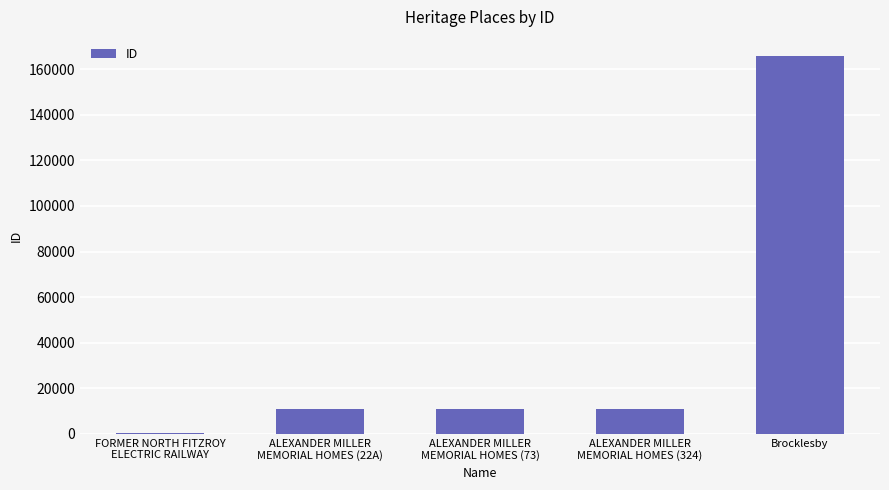

Which category has the highest value across all series?

Brocklesby